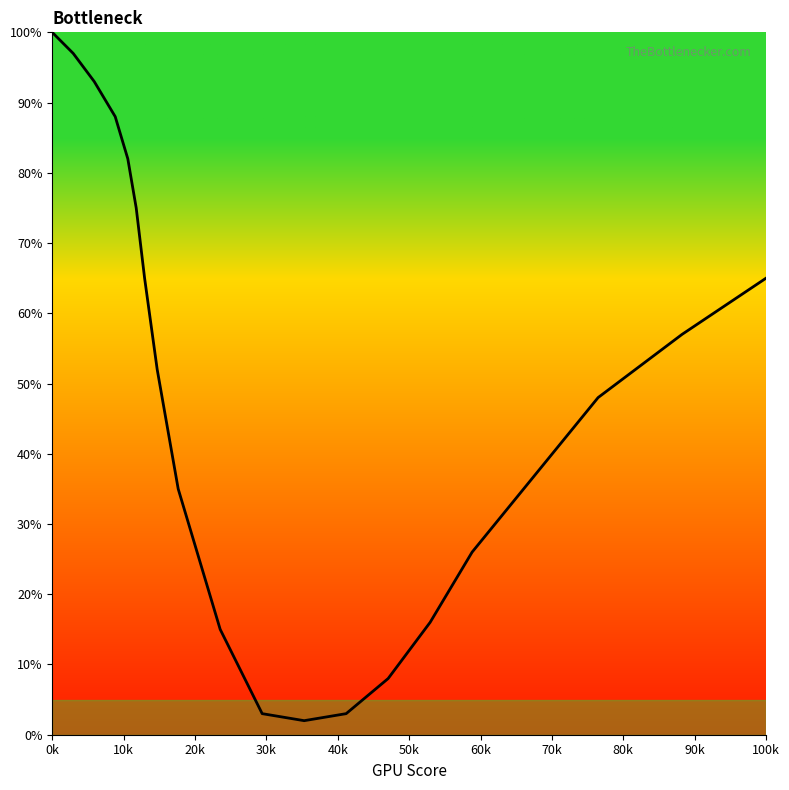

What is the difference between the maximum and minimum values?

98